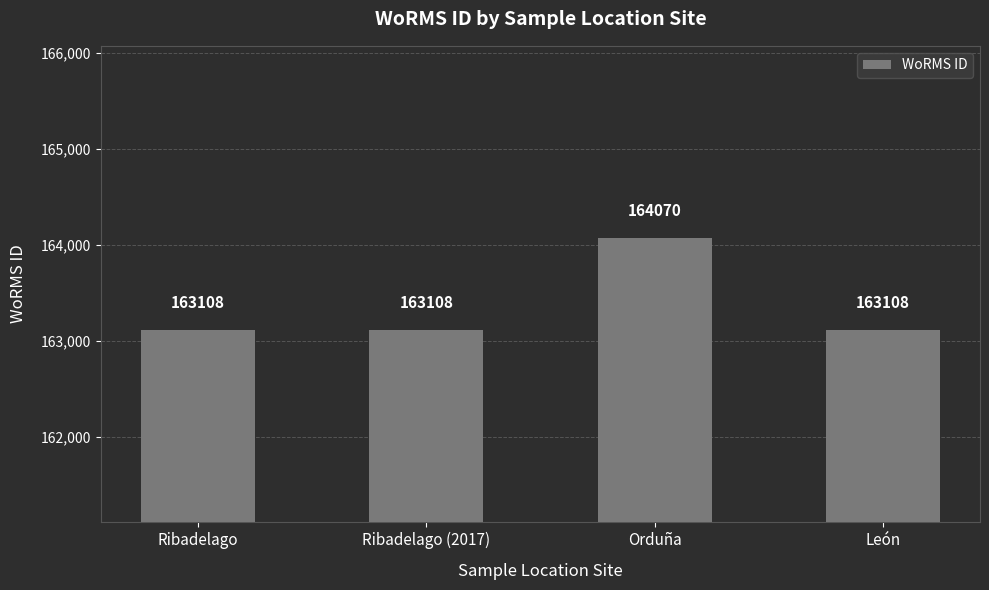

Does the chart contain stacked bars?

No